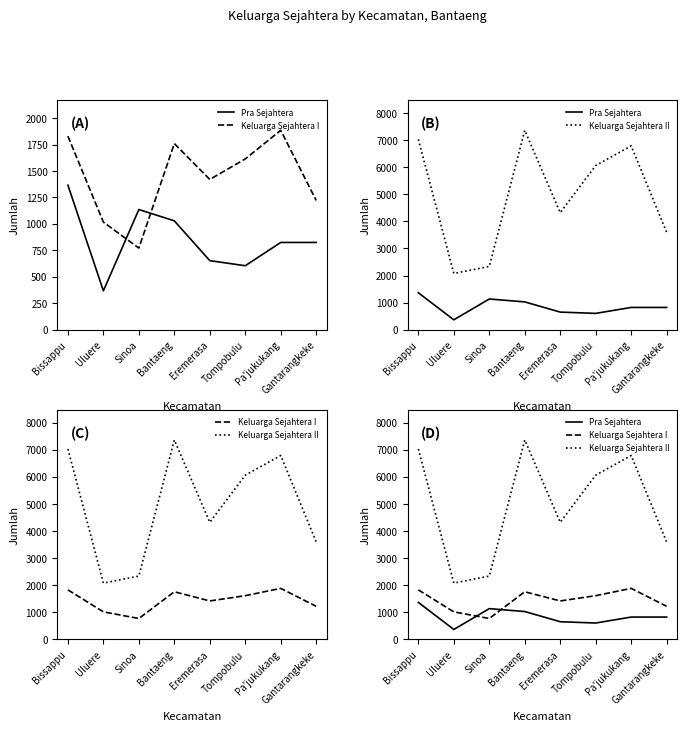

Does the chart have visible grid lines?

No